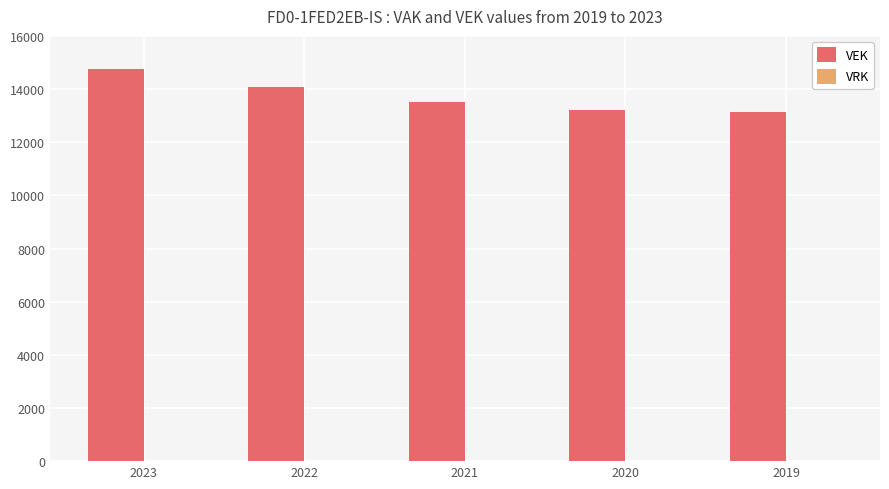

True or false: the data shows 13523 at 2021.

True